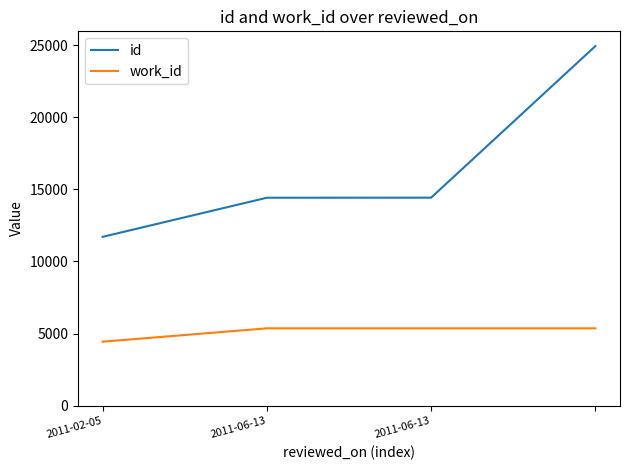

What is the sum of all id values?

65480